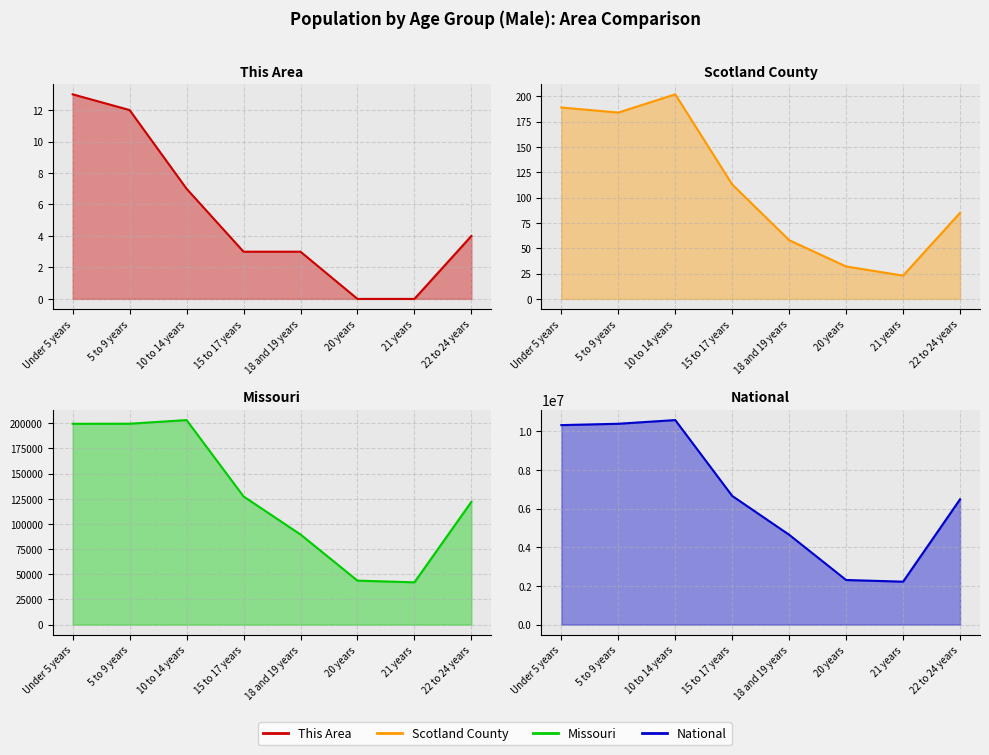

True or false: National and Missouri cross at least once.

False